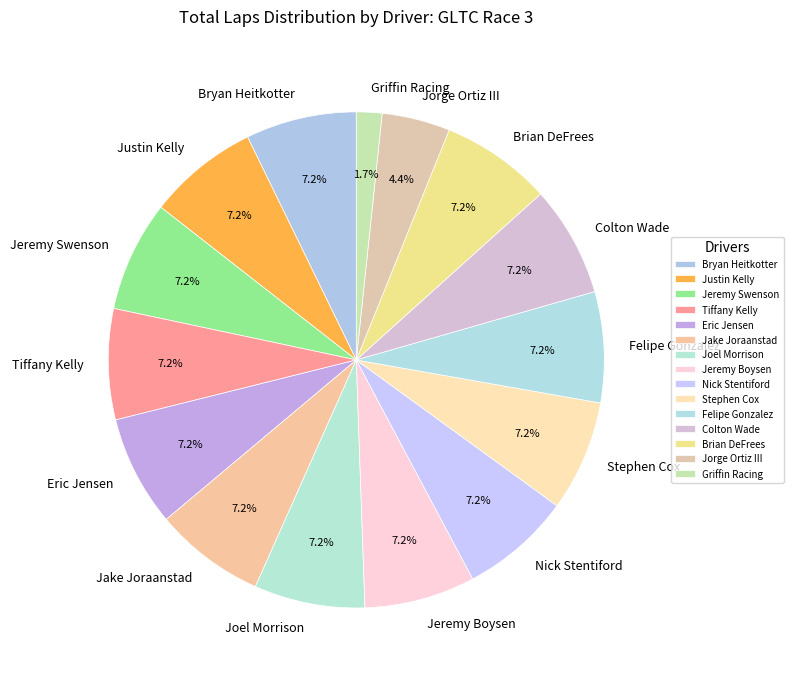

Which category has the smallest portion of the pie?

Griffin Racing